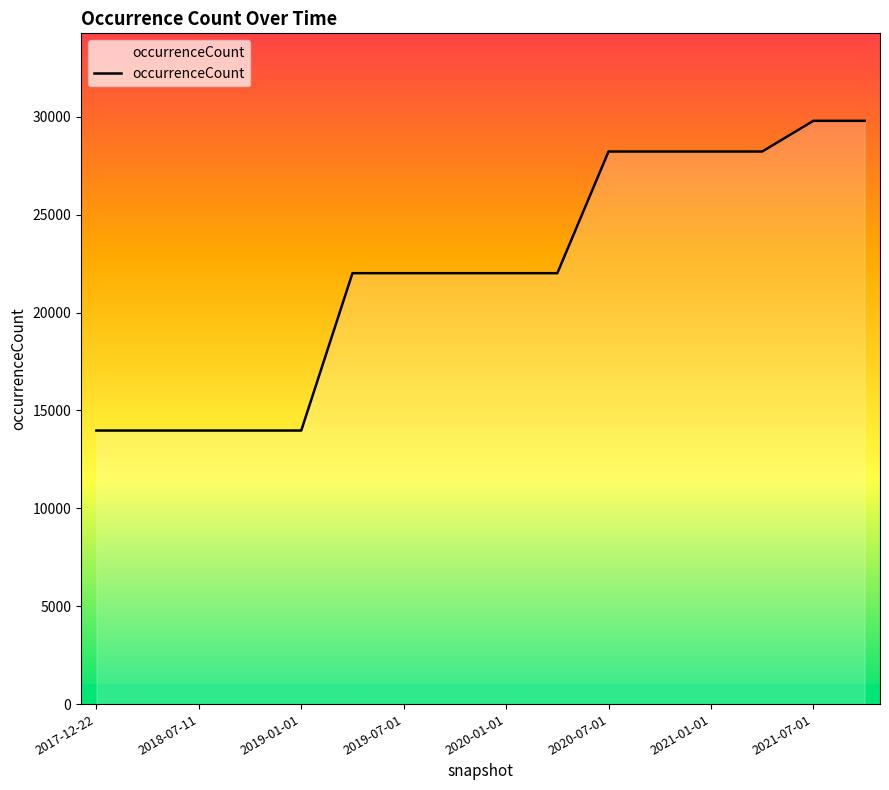

What is the maximum value shown in the chart?

29799